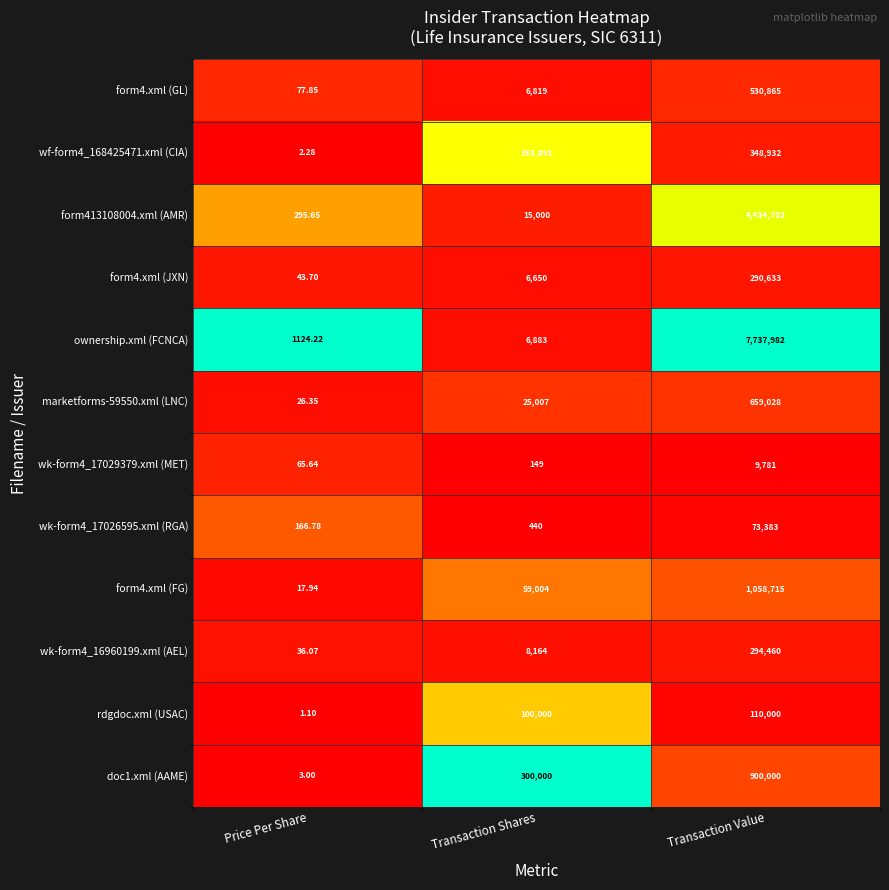

Where is wk-form4_17026595.xml (RGA) nearest to the value 36774?

Transaction Shares